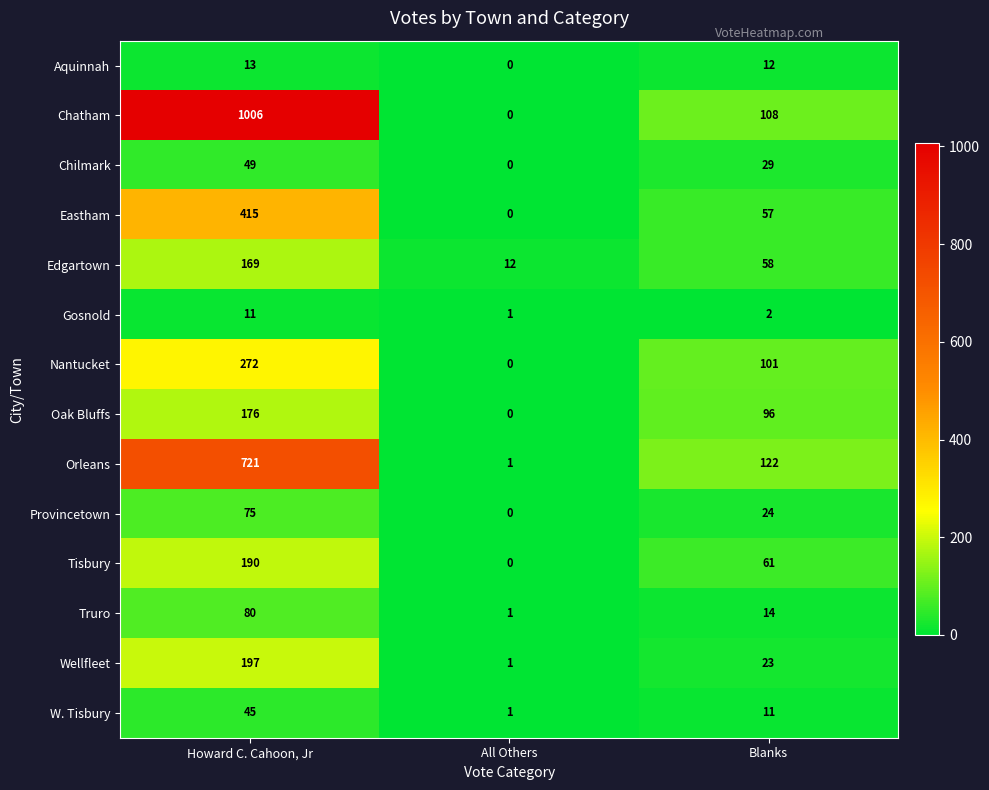

Between All Others and Blanks, which series saw the biggest shift?

Orleans